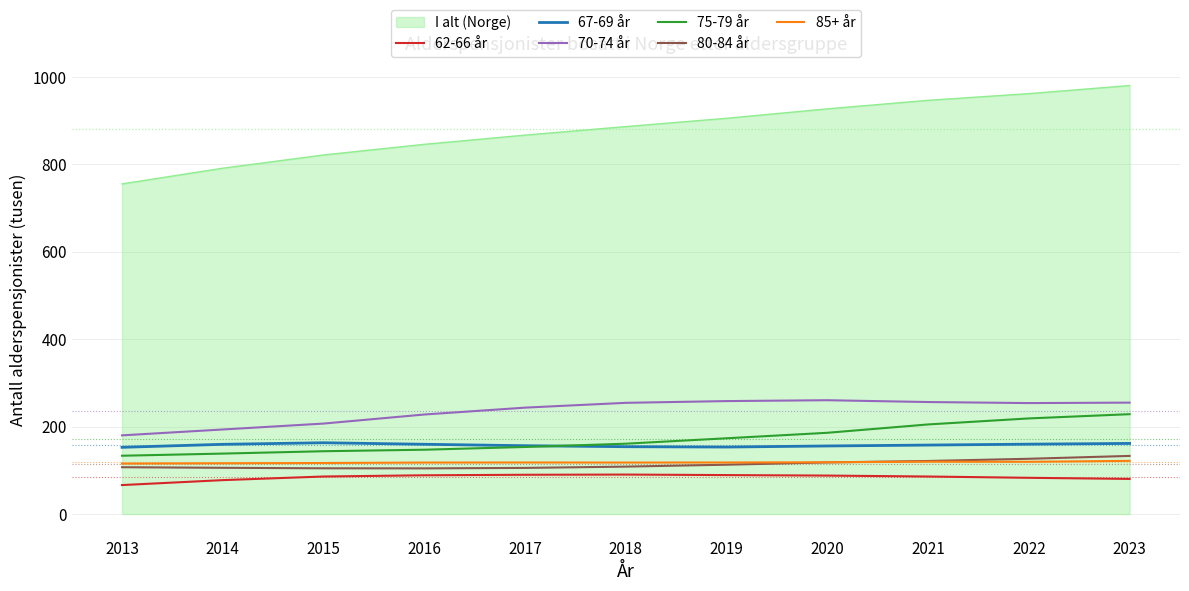

True or false: 70-74 år and 62-66 år cross at least once.

False